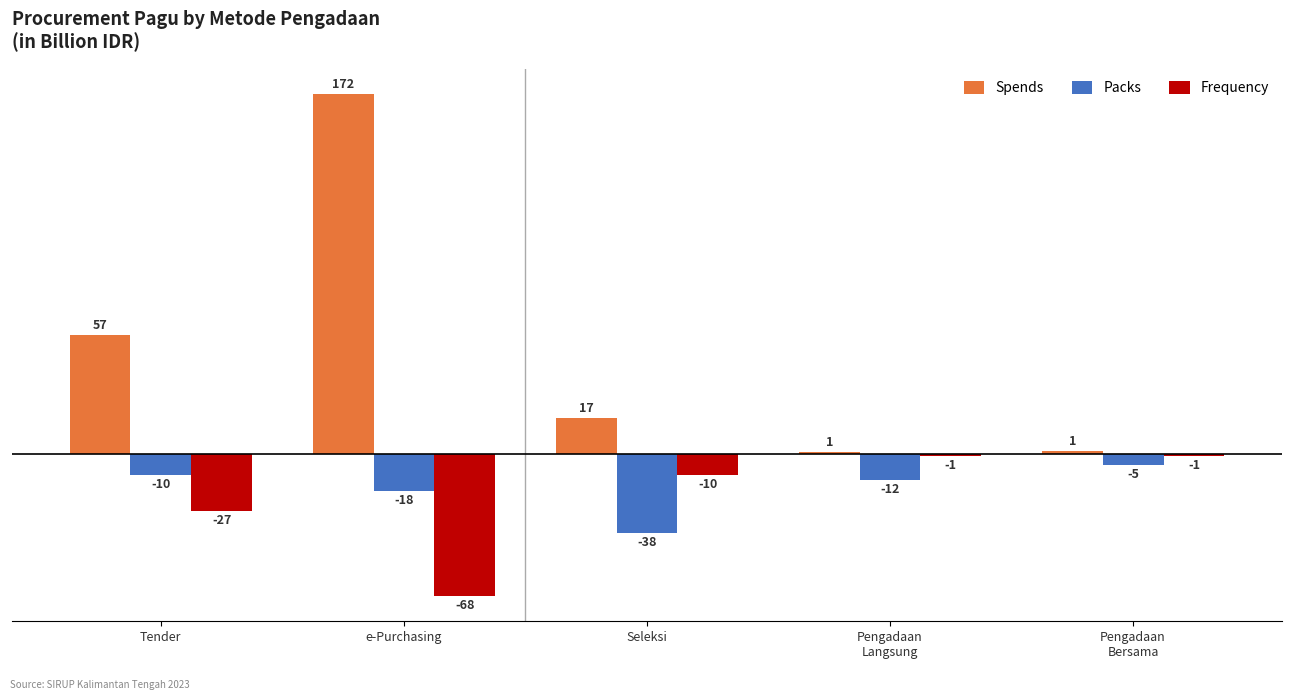

What is the difference between the maximum and second lowest values in the Packs series?

12.5